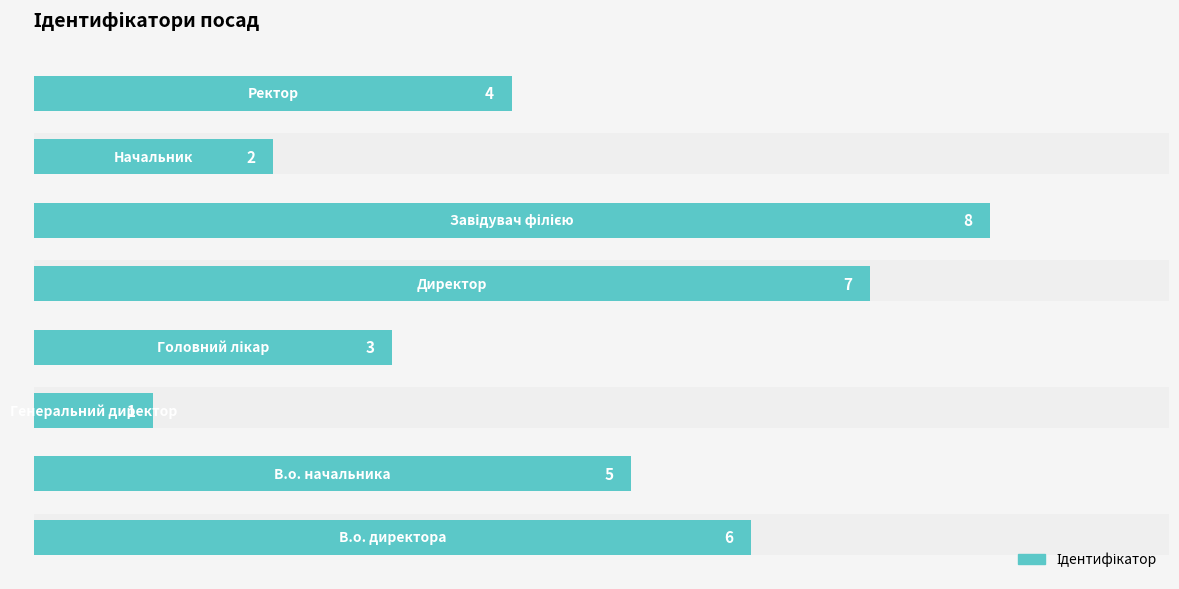

Reading bottom to top, what are all the values shown in this chart?

6	5	1	3	7	8	2	4